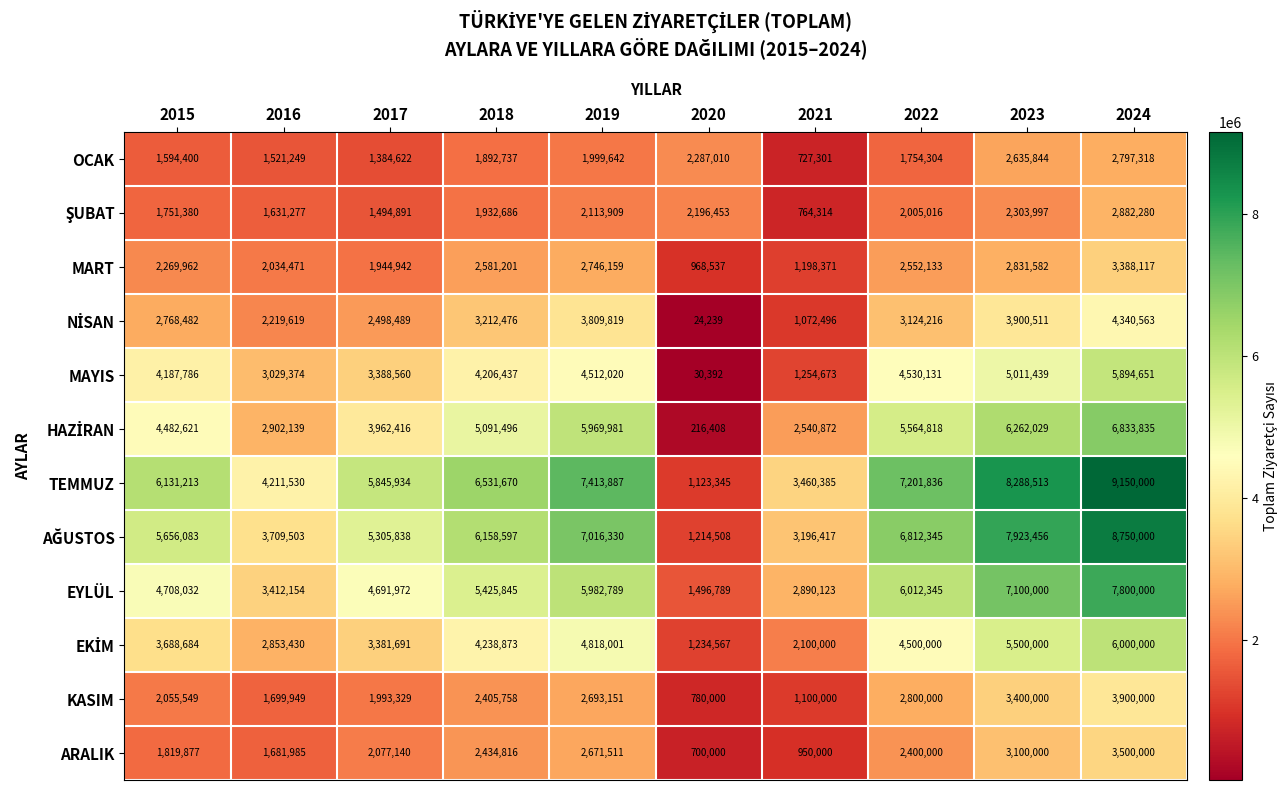

Which series changed the most between 2017 and 2020?

TEMMUZ